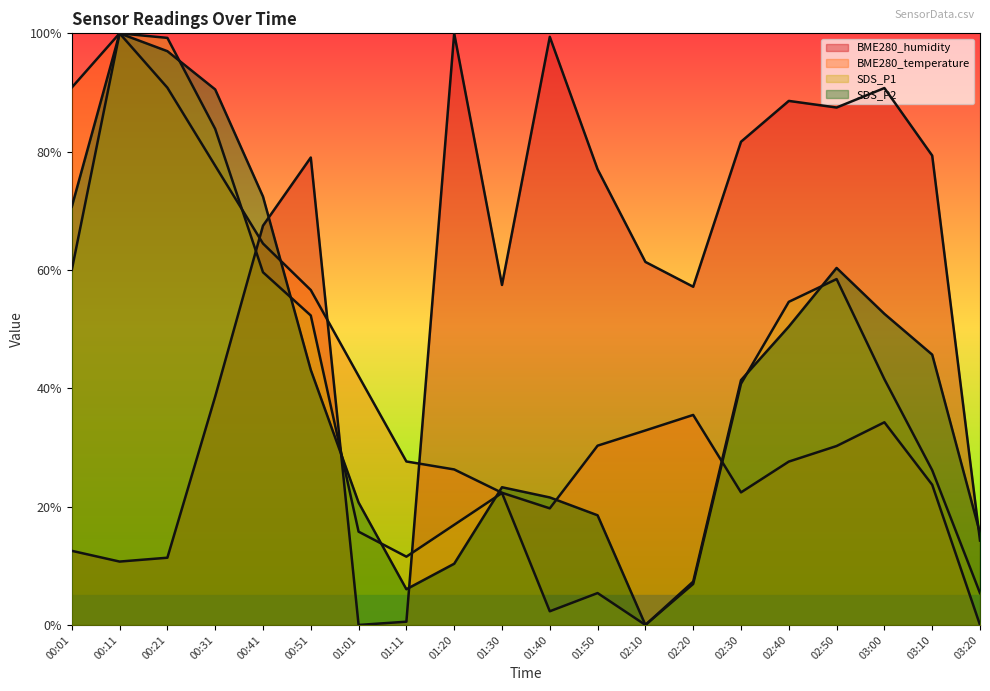

True or false: SDS_P2 has more than 0 interior local peaks.

True